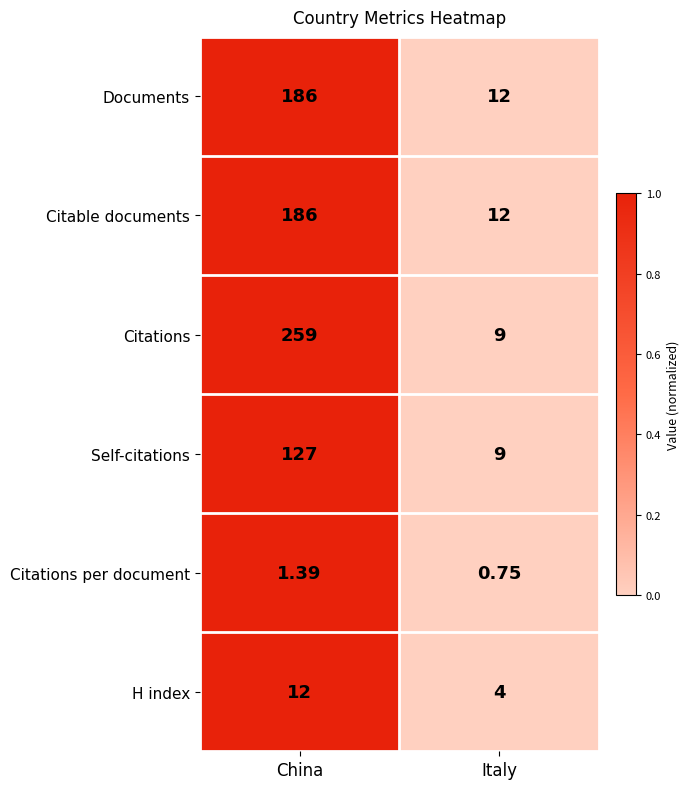

Where does the Citations per document series first go above 1?

China